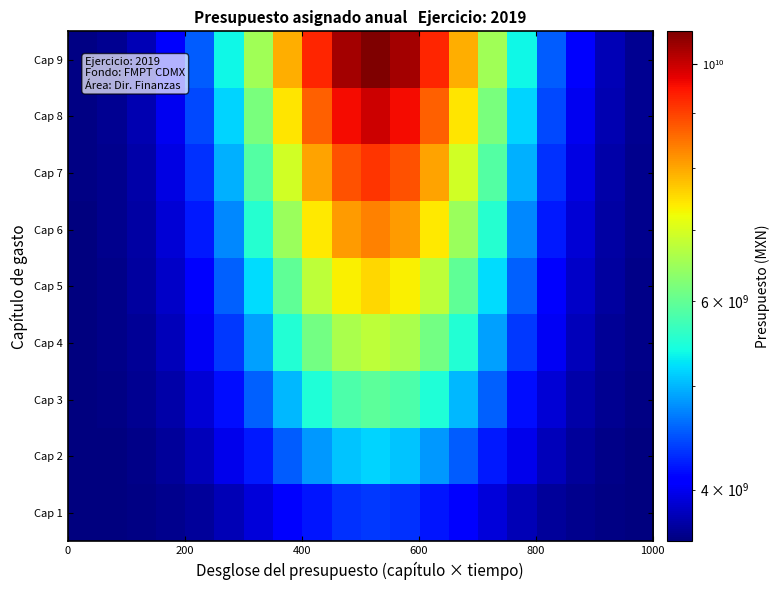

At how many categories does at least one series exceed 4733863564?

11